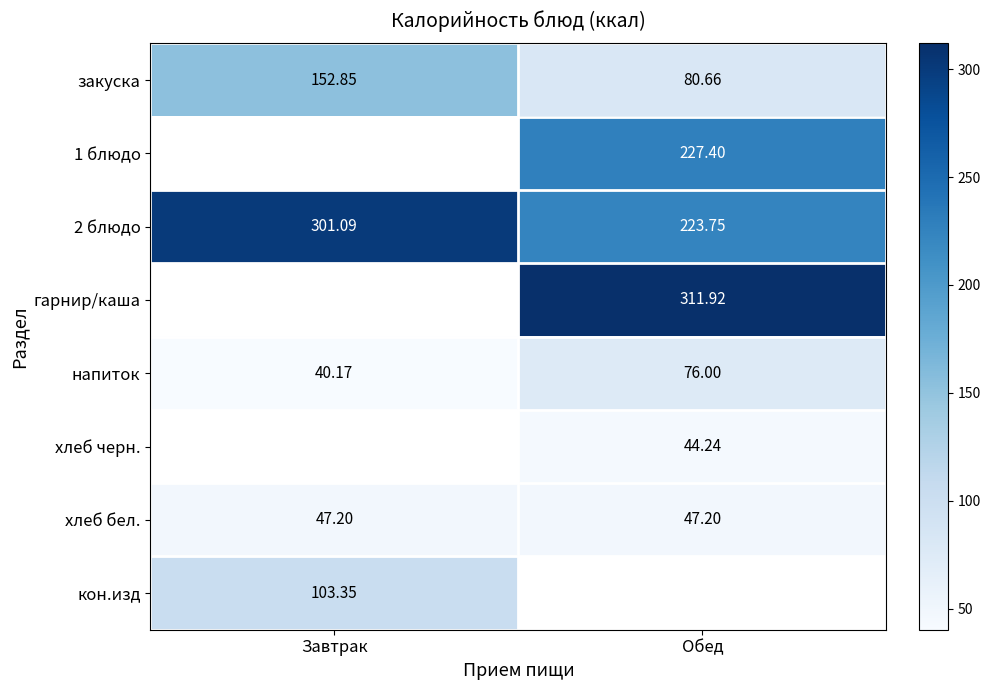

What is the average value of the 2 блюдо series?

262.4